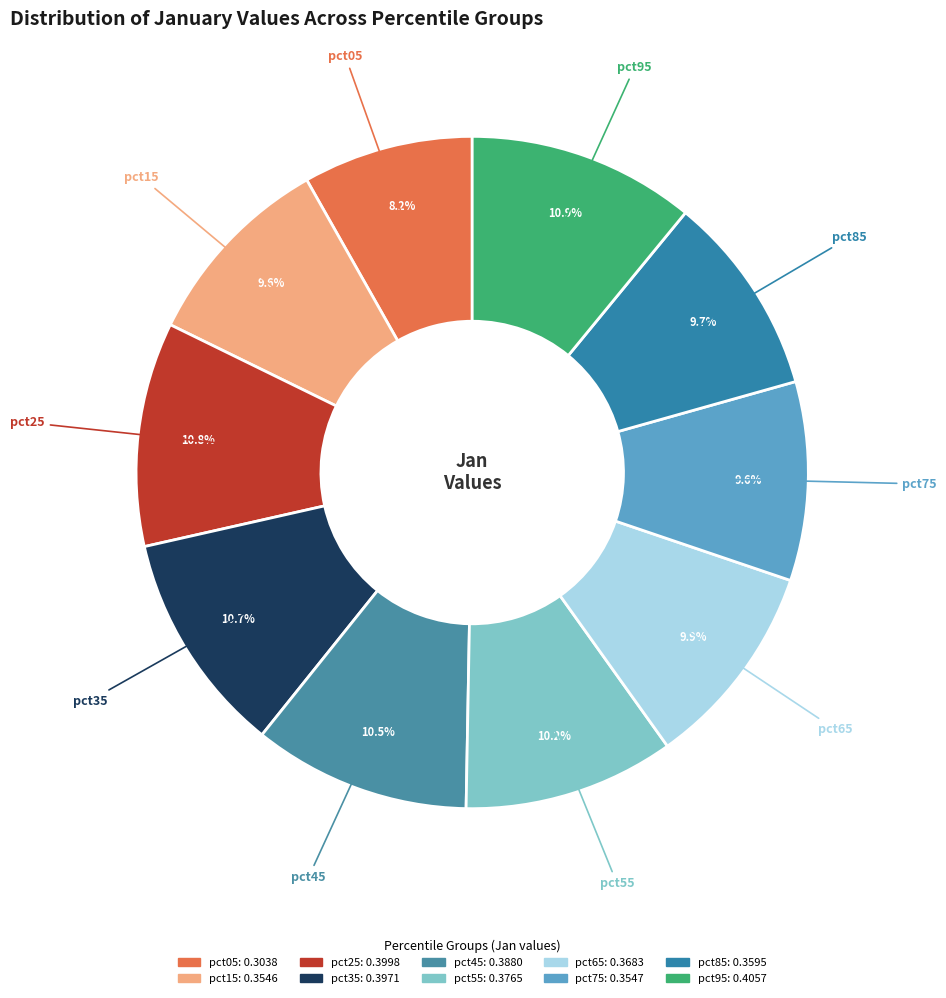

Which category has the smallest portion of the pie?

pct05